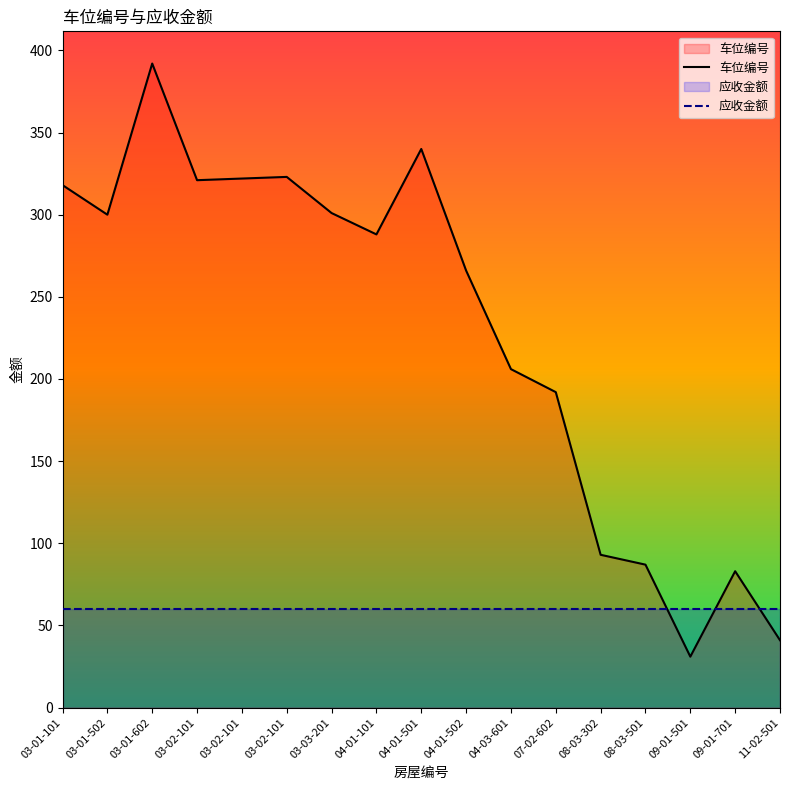

How many times do 车位编号 and 应收金额 cross each other?

3